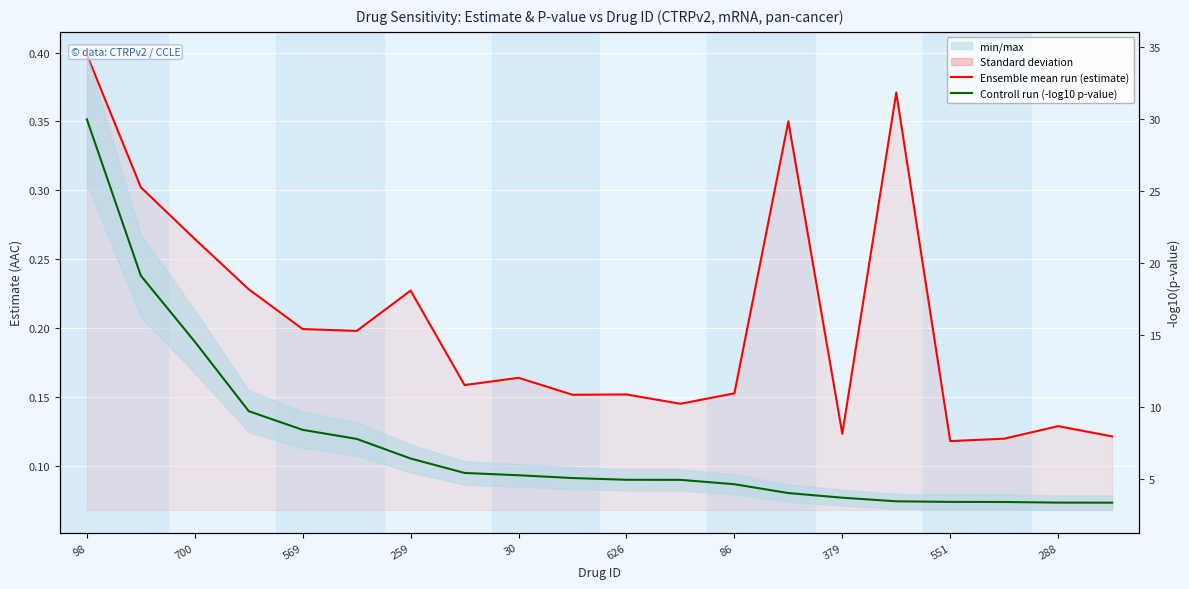

How many data points in Controll run (-log10 p-value) are above 5?

10